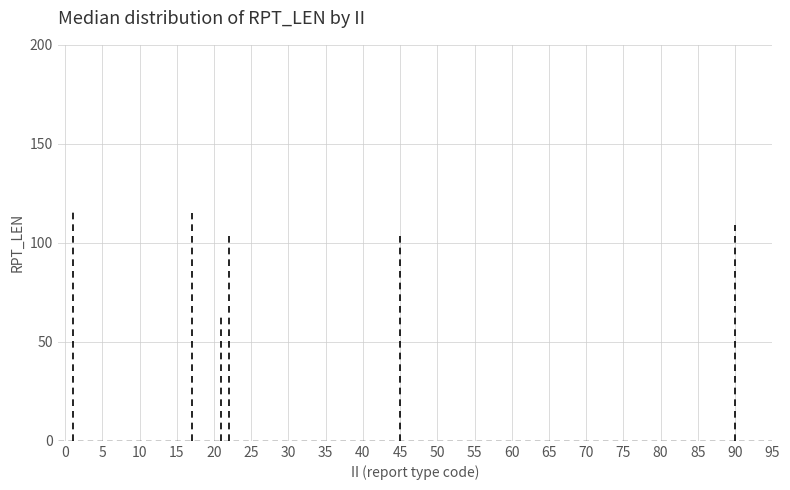

What is the average value?

100